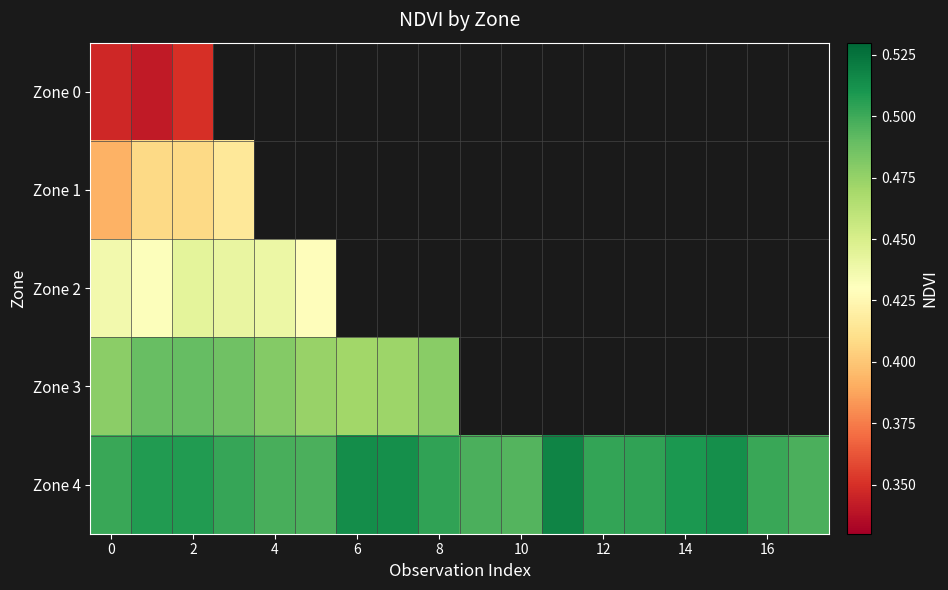

How many data points does each series have?

18